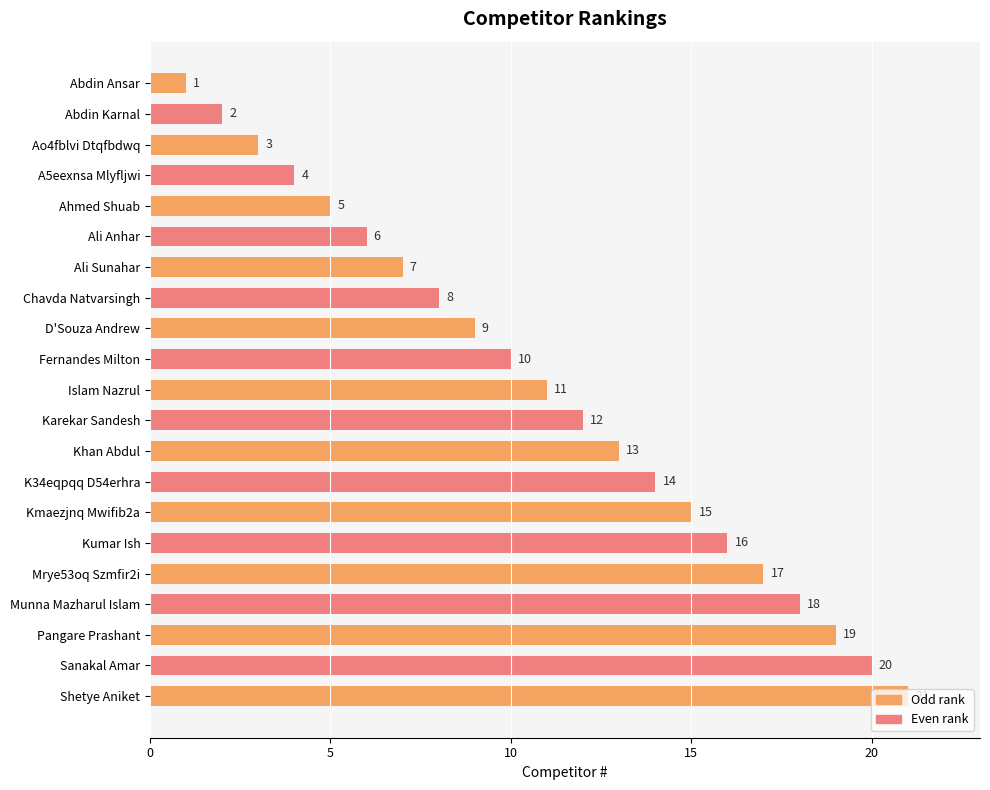

How many bars are there in total?

21